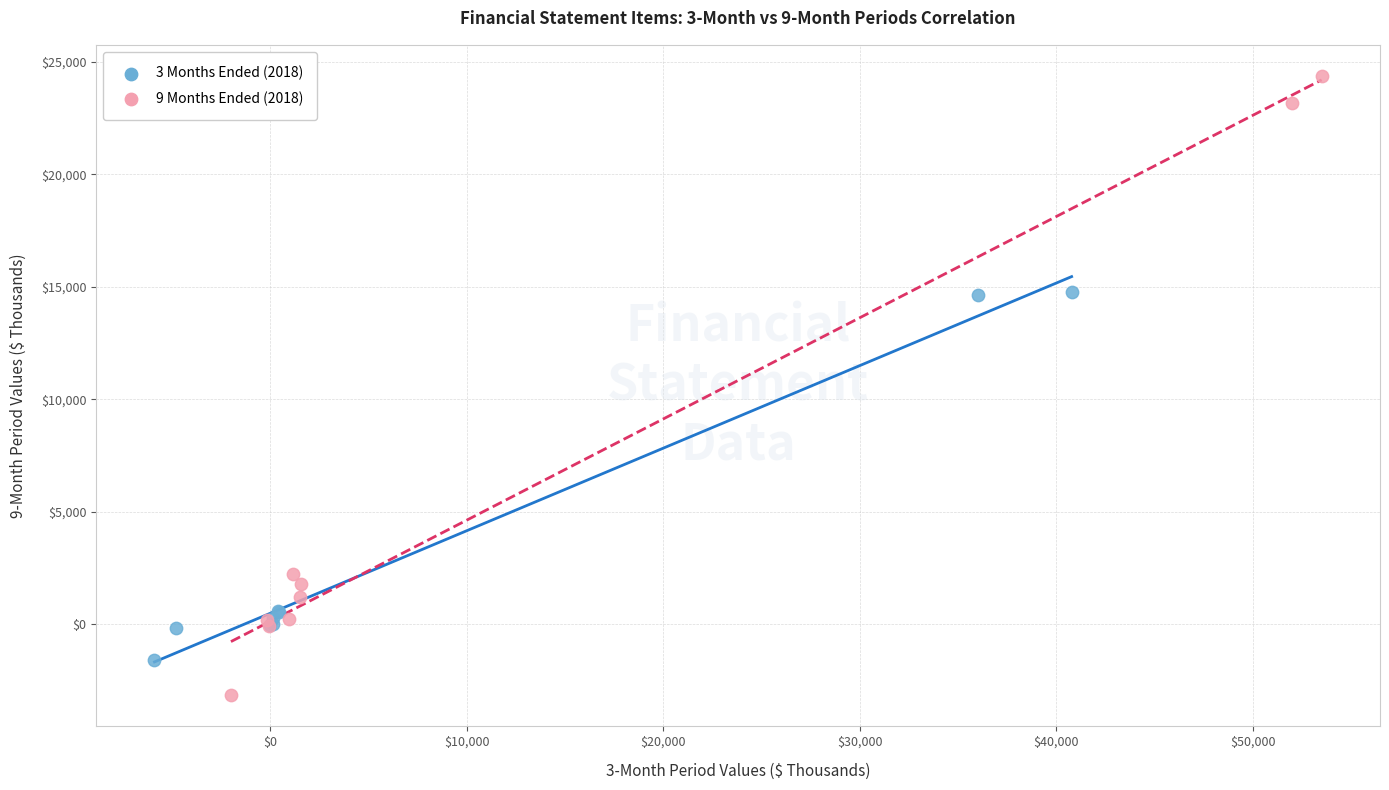

Which series has the largest Y range (max minus min)?

9 Months Ended (2018)